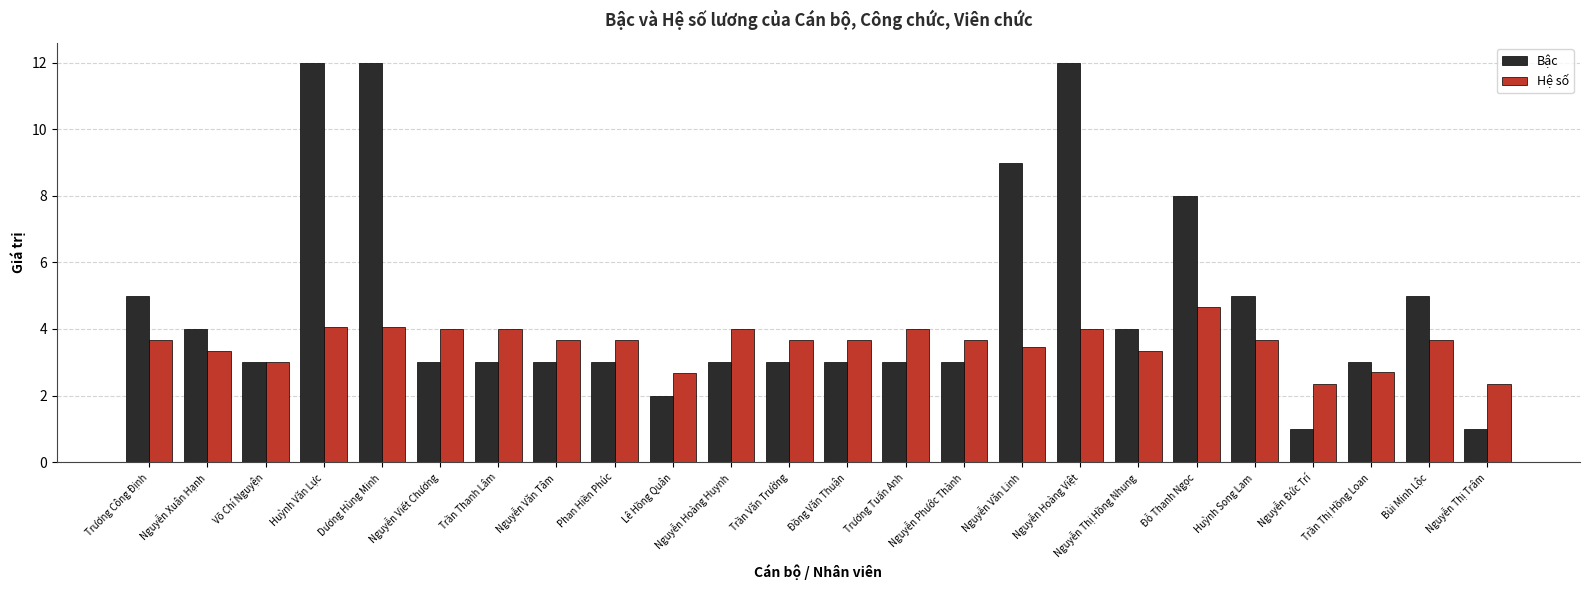

Reading left to right, extract all data points from this chart.

Bậc: 5.0	4.0	3.0	12.0	12.0	3.0	3.0	3.0	3.0	2.0	3.0	3.0	3.0	3.0	3.0	9.0	12.0	4.0	8.0	5.0	1.0	3.0	5.0	1.0
Hệ số: 3.7	3.3	3.0	4.1	4.1	4.0	4.0	3.7	3.7	2.7	4.0	3.7	3.7	4.0	3.7	3.5	4.0	3.3	4.7	3.7	2.3	2.7	3.7	2.3